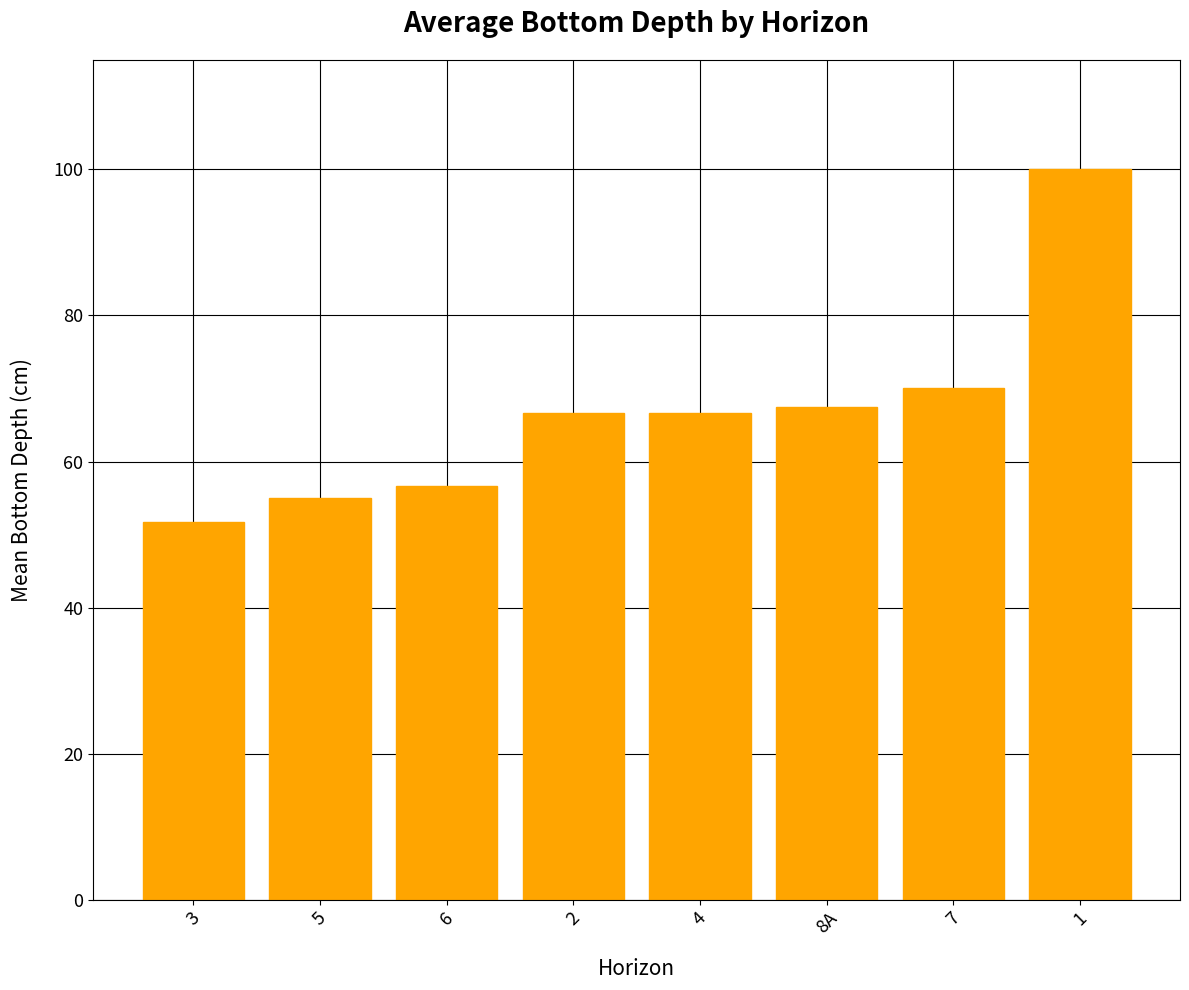

What is the label of the 6th bar from the left?

8A